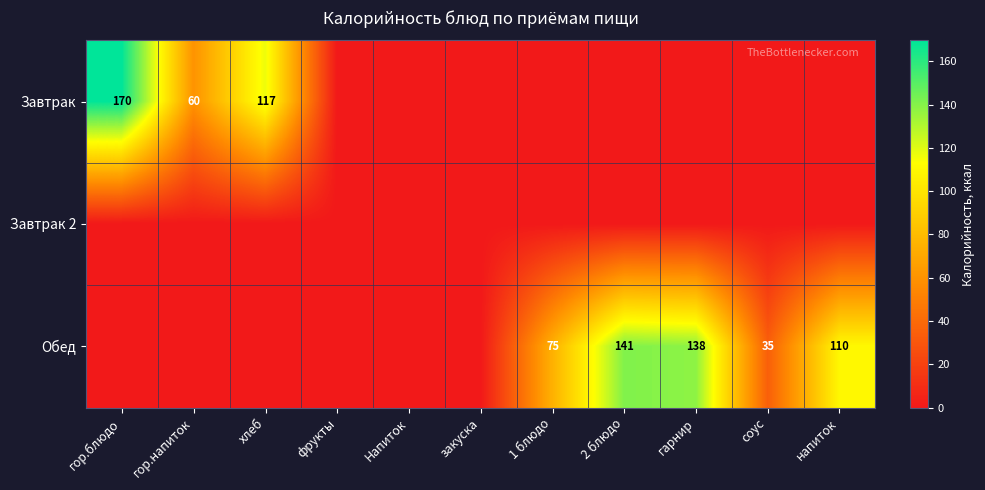

The Завтрак series shows 60 at гор.напиток. True or false?

True